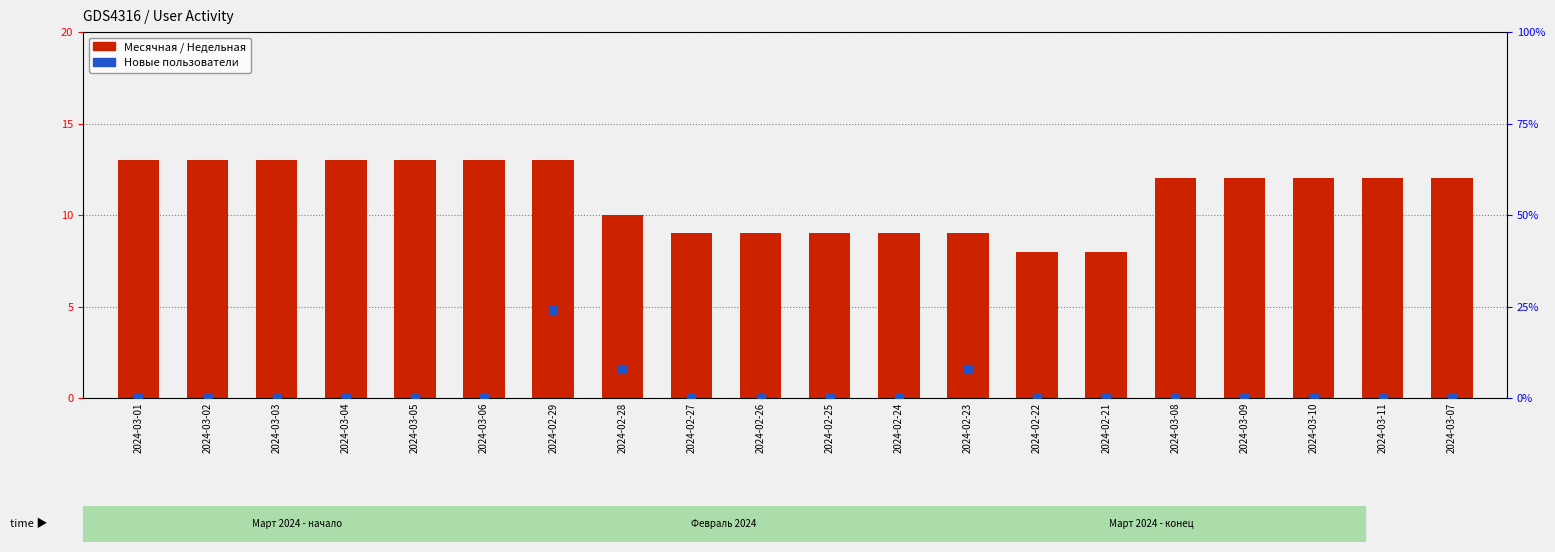

Is the value of Новые at 2024-02-27 greater than the value of Месячная at 2024-03-05?

No